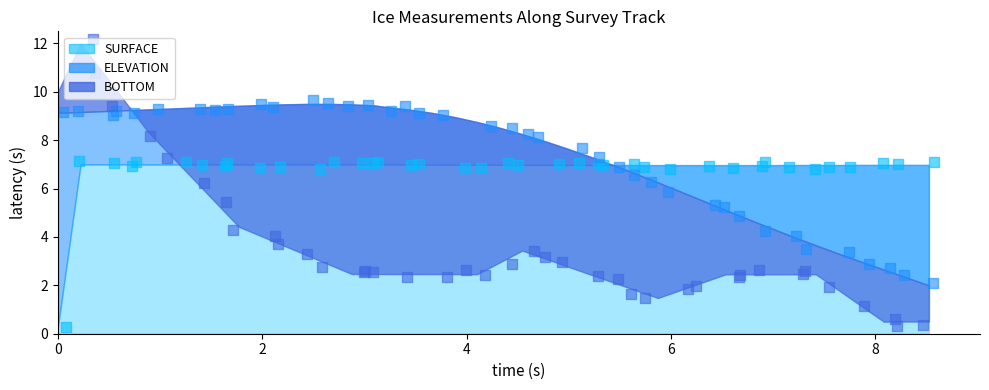

Which series has the largest Y range (max minus min)?

BOTTOM